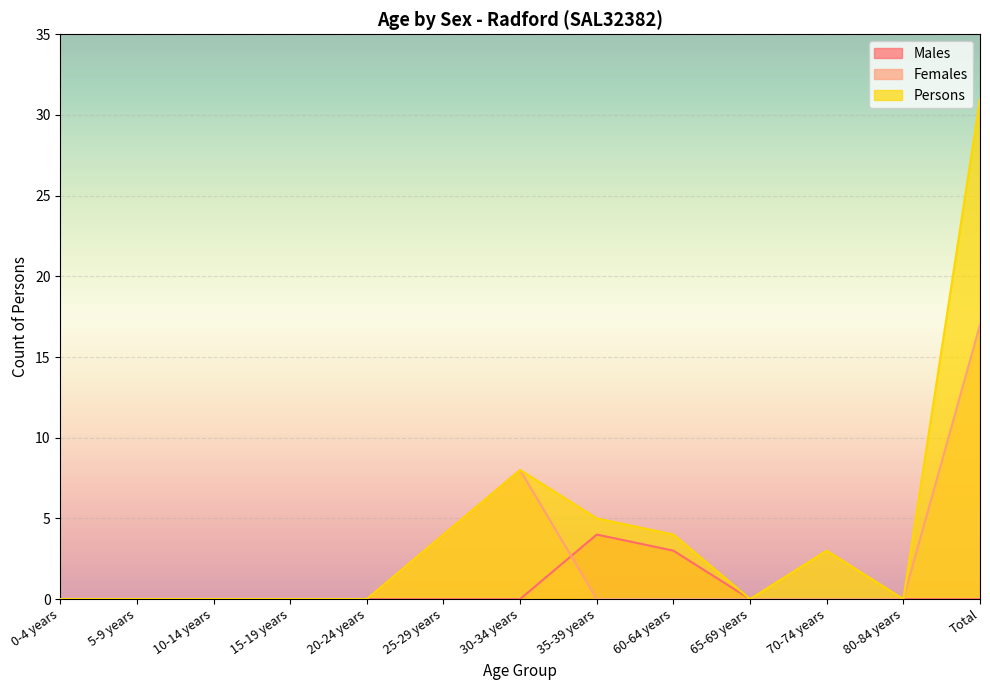

True or false: Males and Persons cross at least once.

False